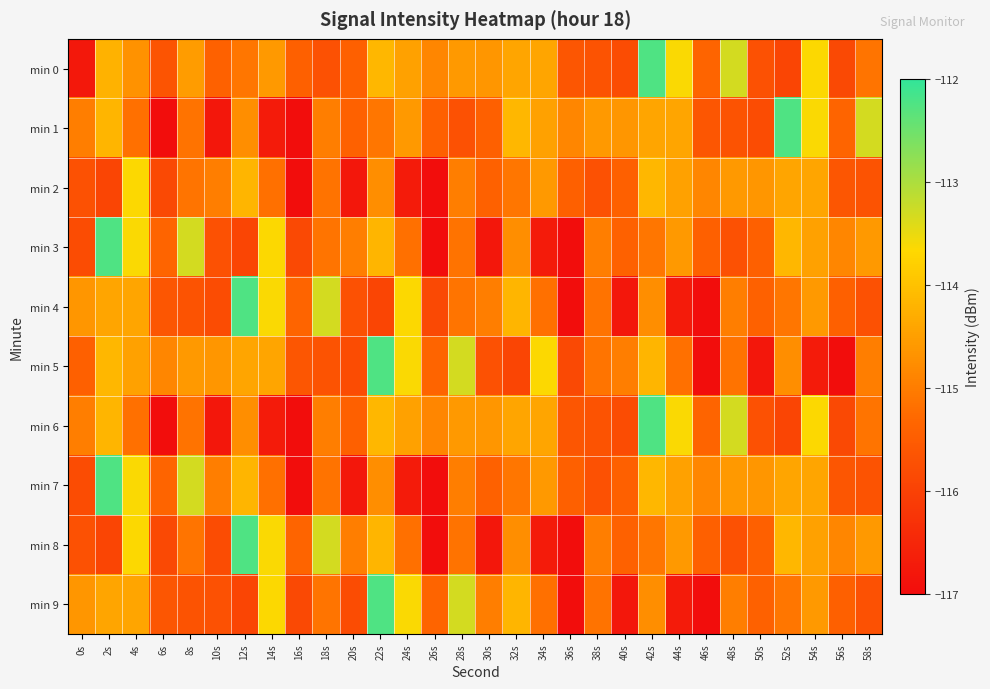

Which series has the widest spread of values?

min 1